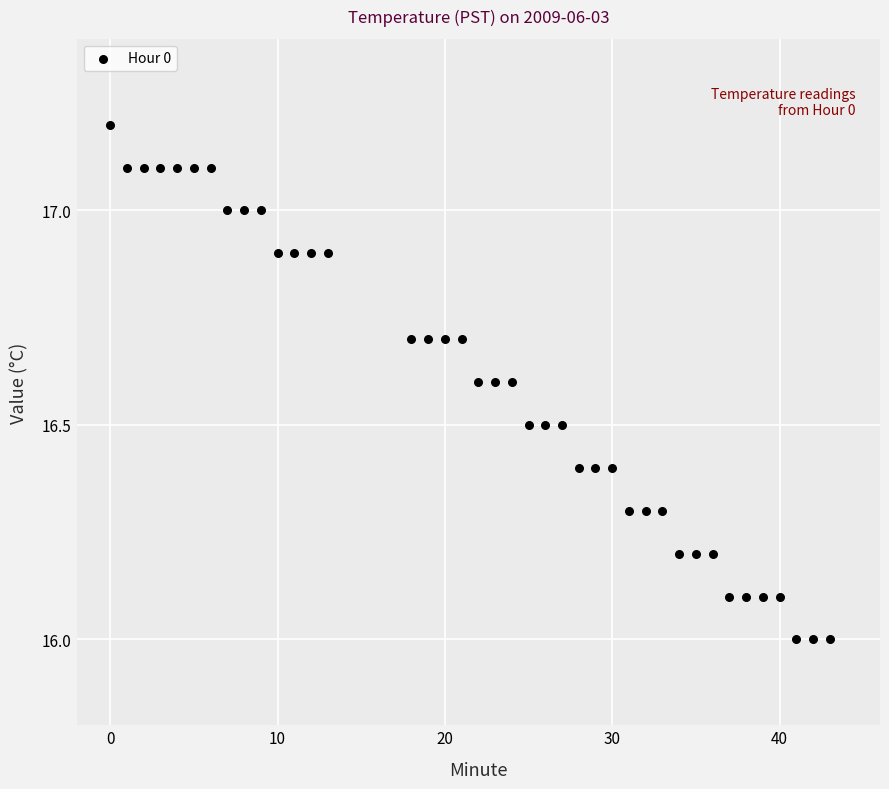

What is the range of Y values (max minus min)?

1.2